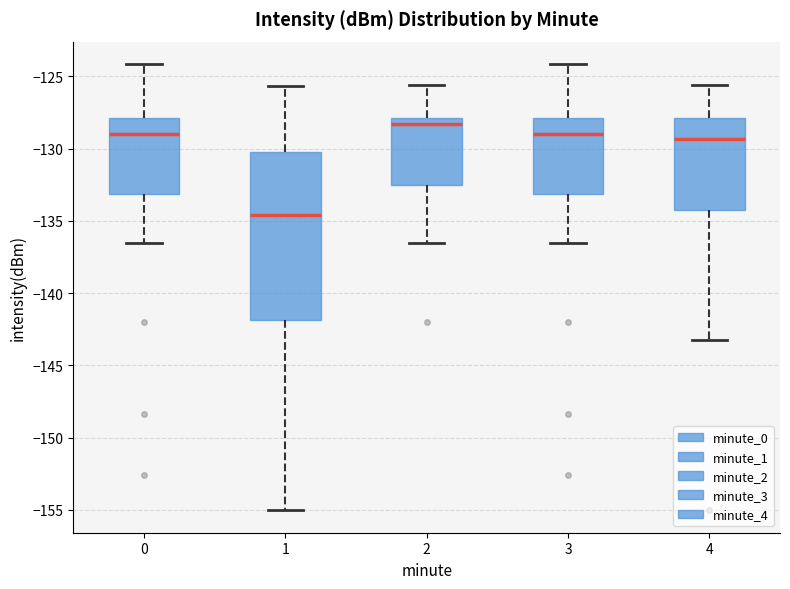

Where does the lower whisker of the box at x = 3 end on the y-axis? The values are not printed on the chart, so give them approximately, as read against the axis.

-136.5